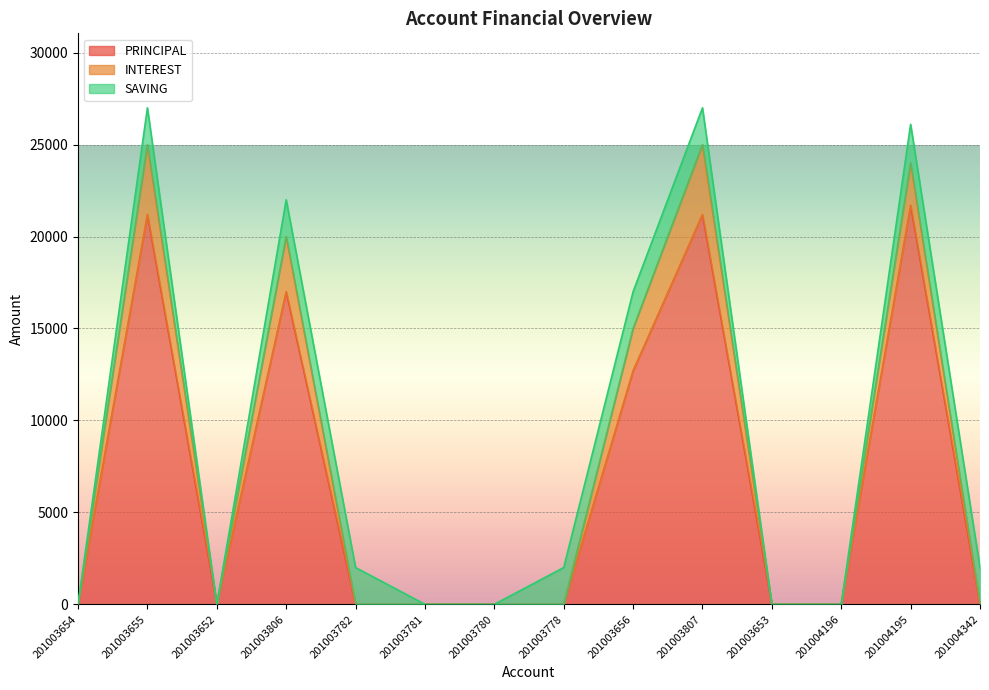

True or false: INTEREST has more than 1 interior local peaks.

True